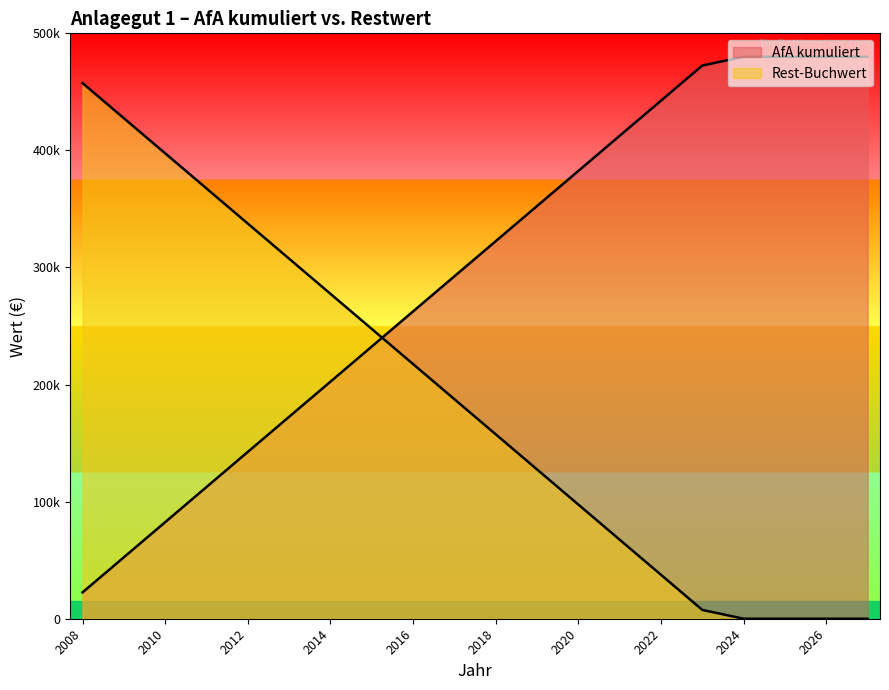

Which series ends up on top after the final intersection of AfA kumuliert and Rest-Buchwert?

AfA kumuliert